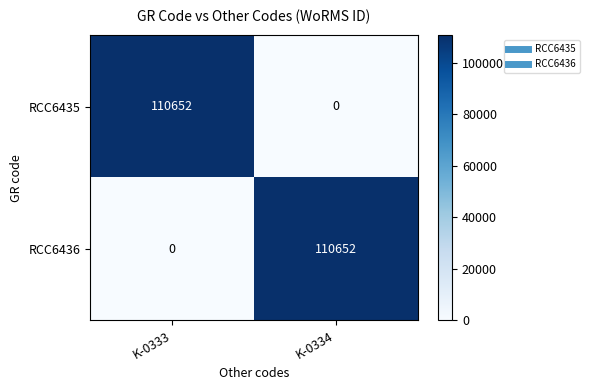

What is the greatest value displayed?

110652